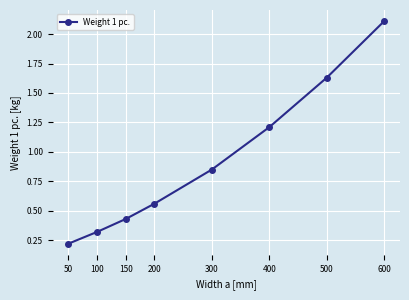

Approximately how many times larger is the value at 50 compared to 600?

0.1